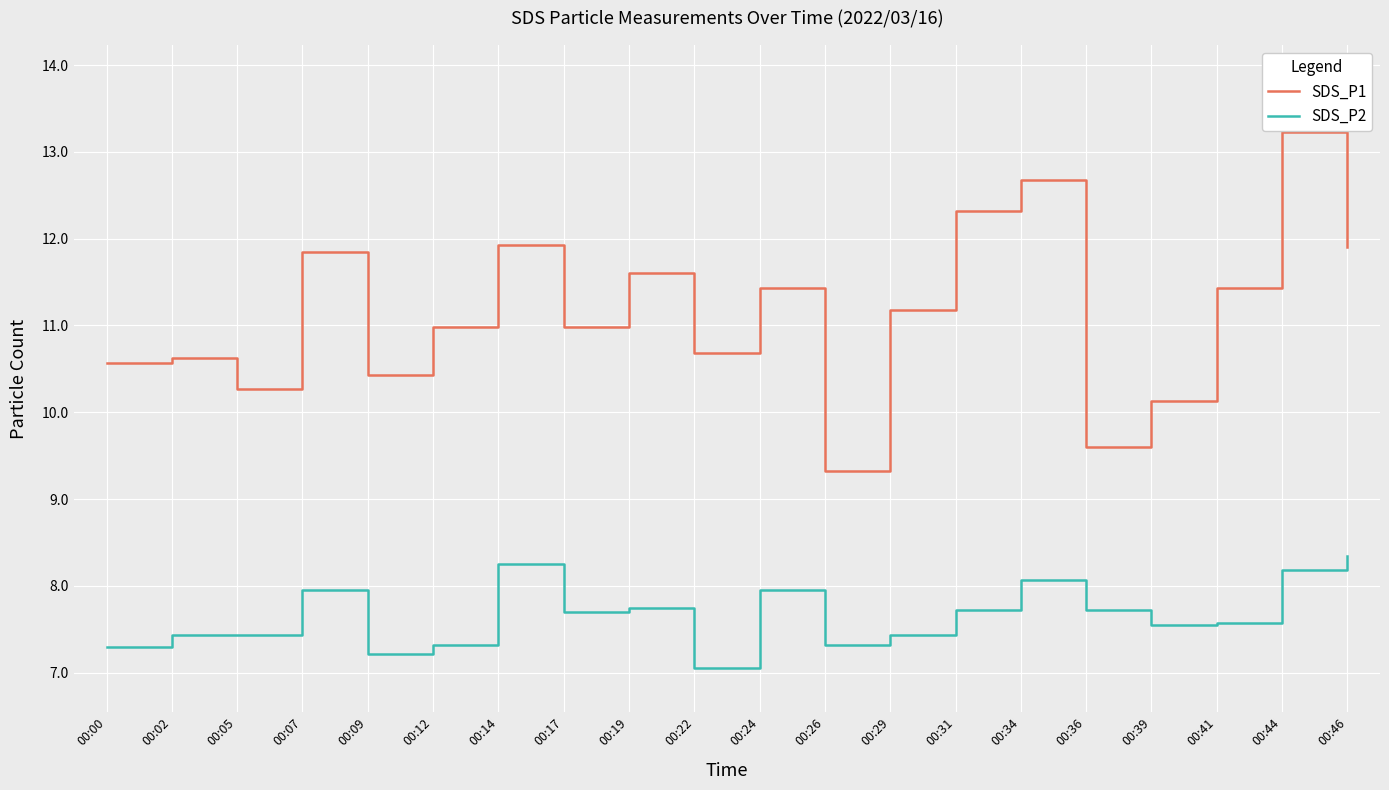

Is this an area chart (filled region under the line)?

No